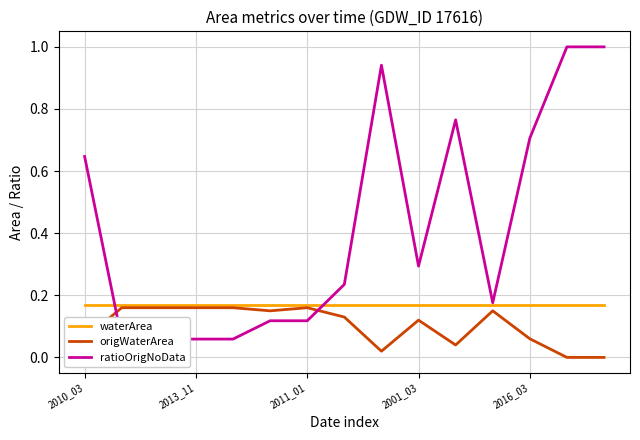

Rank the series by their maximum value, from lowest to highest.

origWaterArea, waterArea, ratioOrigNoData